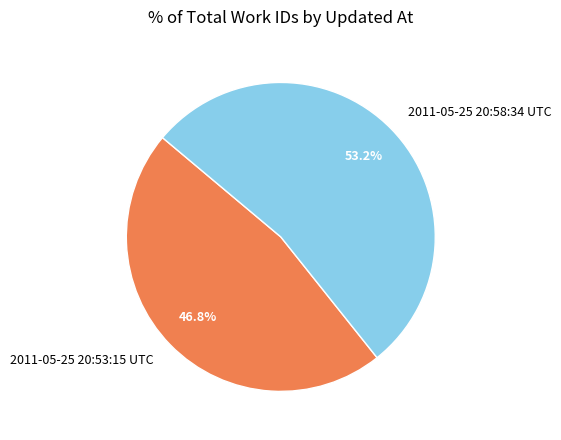

To the nearest percent, what is the difference between the 2011-05-25 20:53:15 UTC and 2011-05-25 20:58:34 UTC slice percentages?

6%